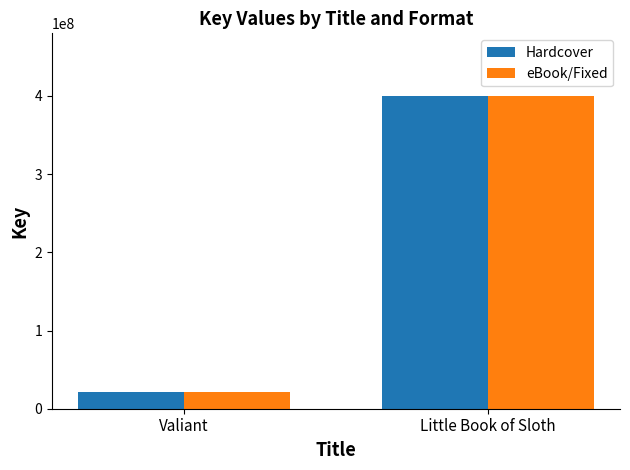

What is the sum of all Hardcover values?

421818066